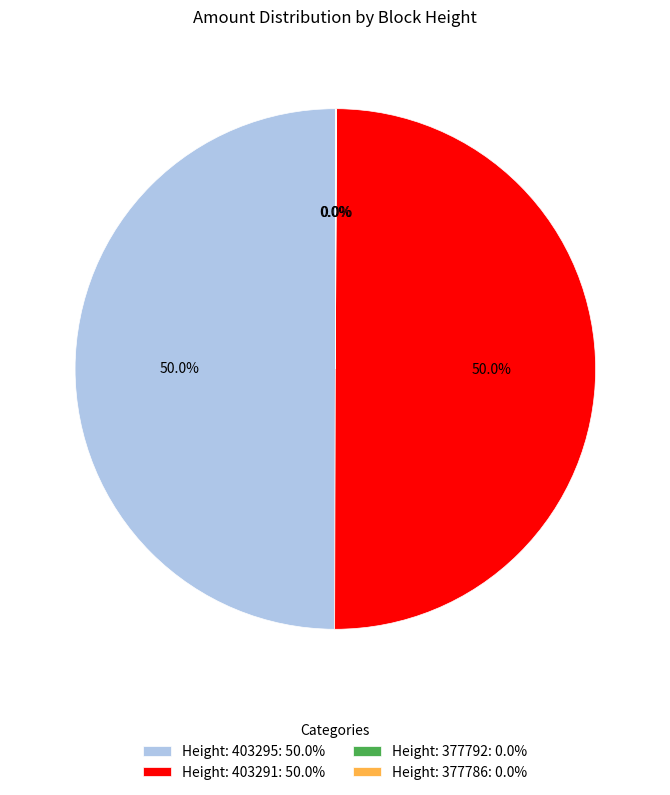

Do Height: 403291: 50.0% and Height: 403295: 50.0% together represent more than half of the pie?

Yes